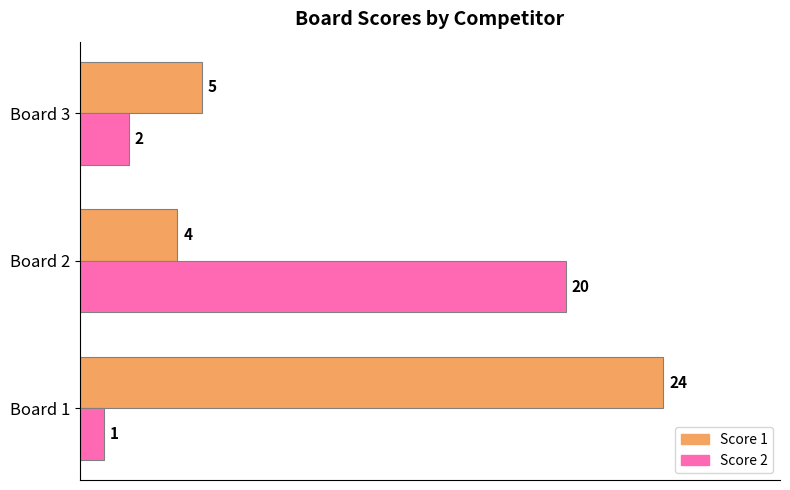

What is the average value of the Score 2 series?

8